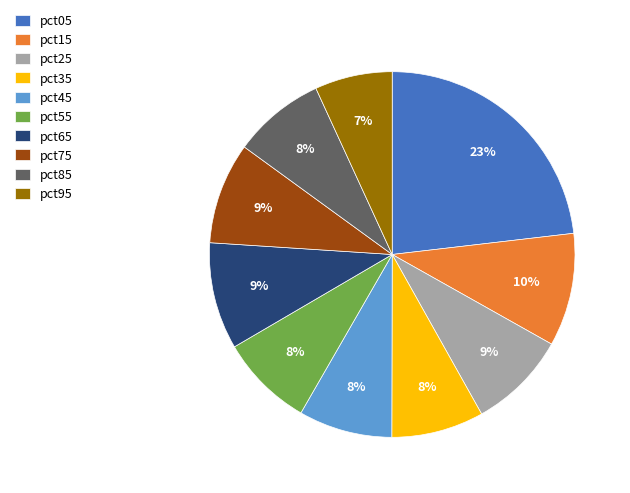

To the nearest percent, what percentage of the pie is pct55?

8%